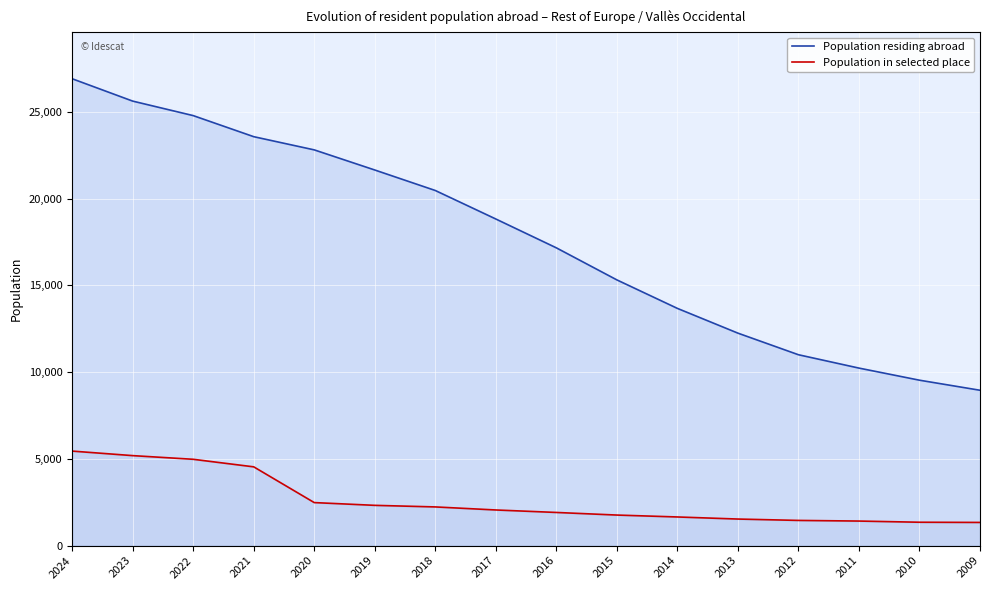

Reading left to right, list all the values displayed in this chart.

Population residing abroad: 2024=26917	2023=25628	2022=24792	2021=23577	2020=22816	2019=21656	2018=20474	2017=18831	2016=17168	2015=15320	2014=13677	2013=12250	2012=11005	2011=10235	2010=9537	2009=8957
Population in selected place: 2024=5450	2023=5189	2022=4977	2021=4542	2020=2481	2019=2322	2018=2231	2017=2055	2016=1912	2015=1762	2014=1652	2013=1532	2012=1453	2011=1416	2010=1348	2009=1337